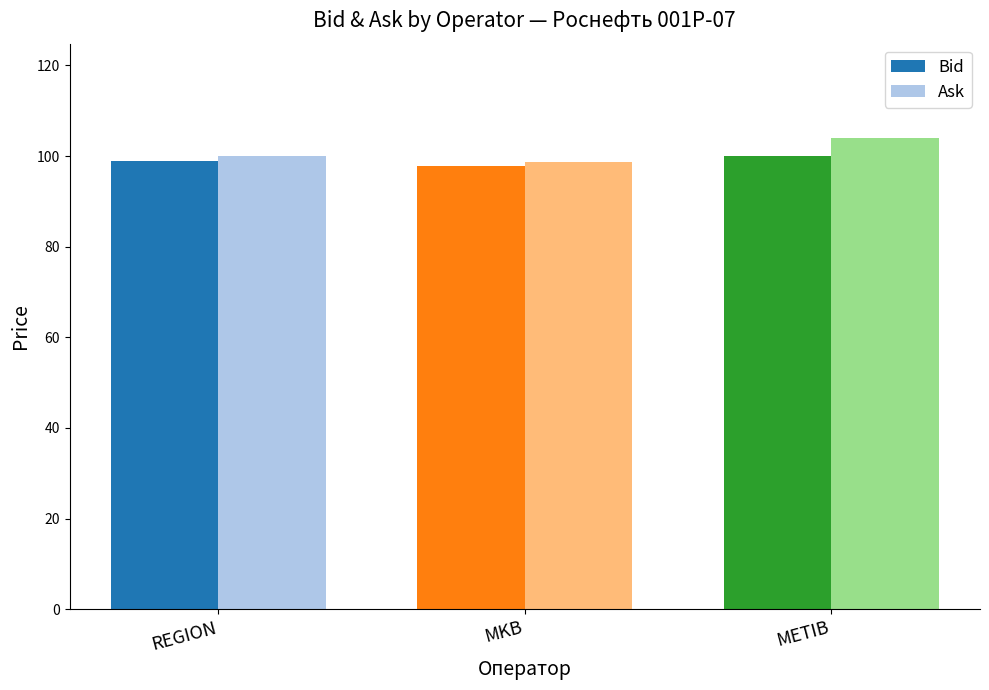

List the series in order of their peak value, lowest first.

Bid, Ask